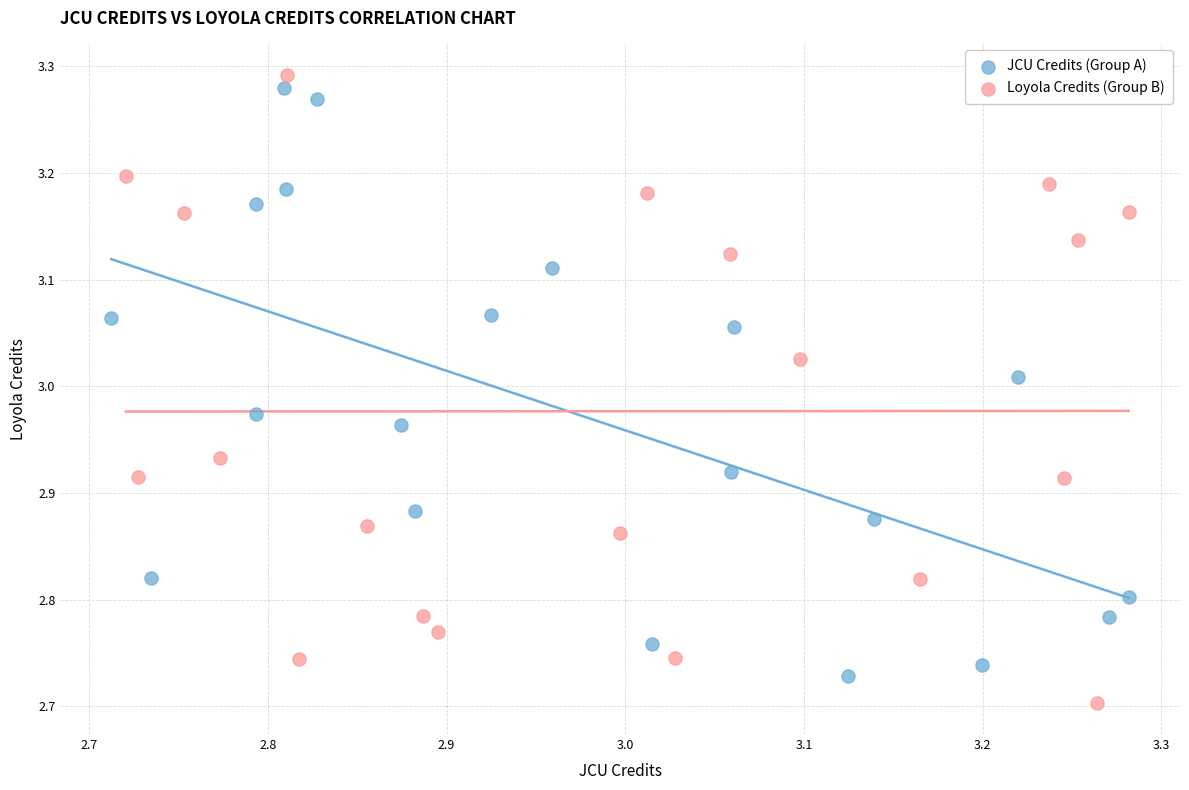

Which series reaches the maximum Y coordinate?

Loyola Credits (Group B)